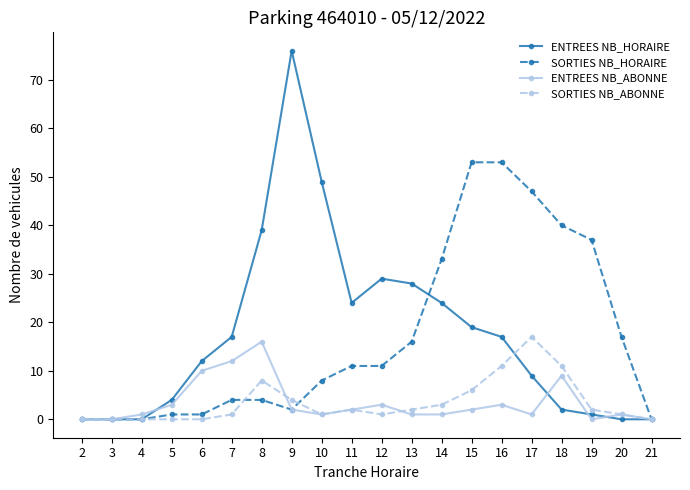

True or false: SORTIES NB_HORAIRE and ENTREES NB_HORAIRE cross at least once.

True